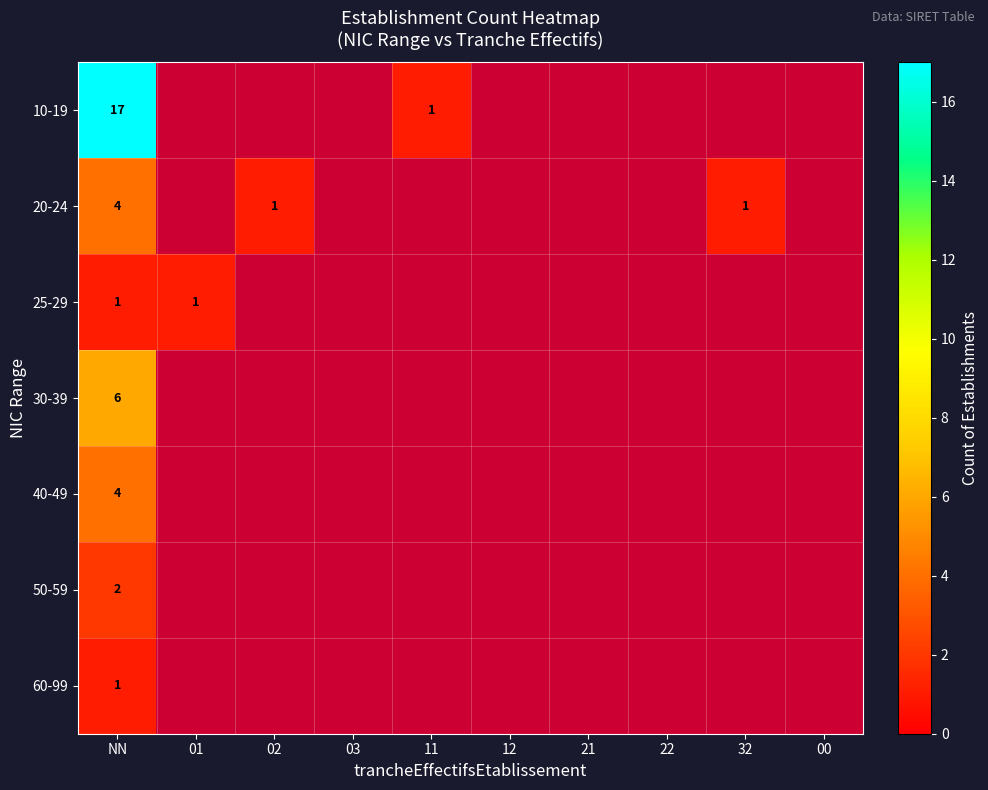

How many data points in 02 are above 0?

1